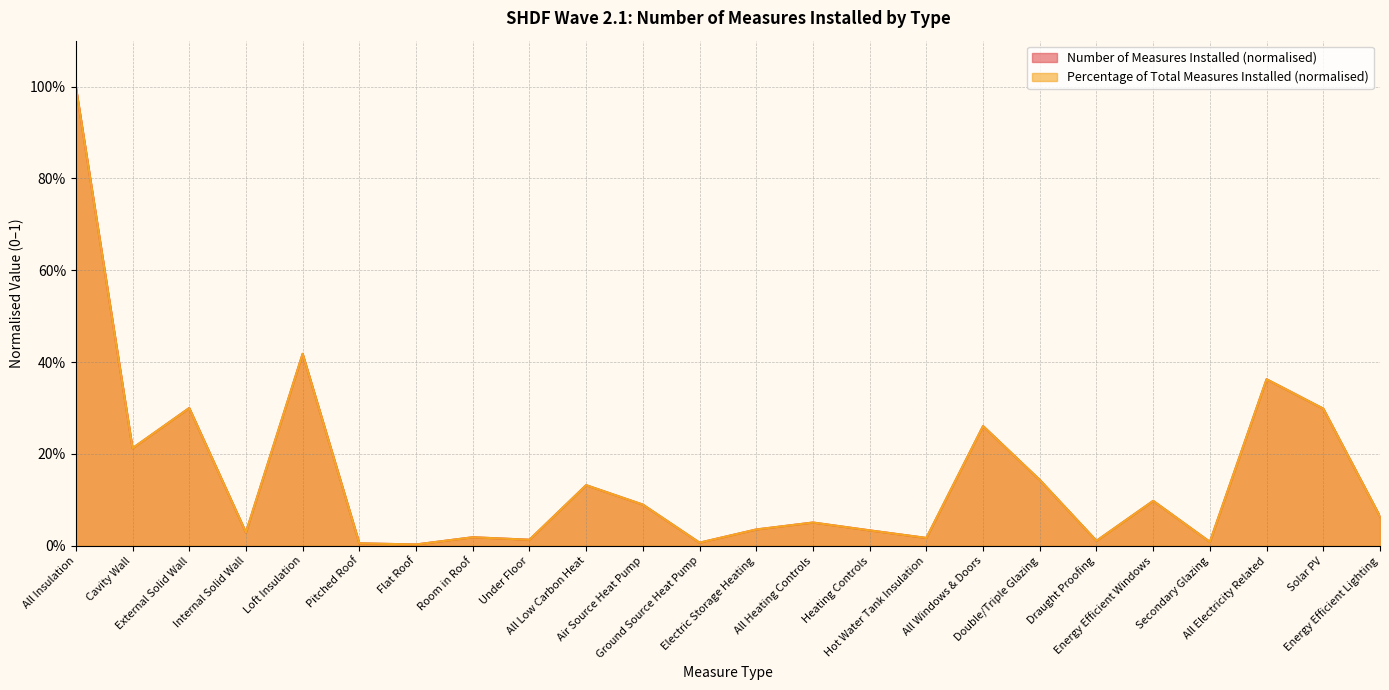

Which series has the largest total across all categories?

Percentage of Total Measures Installed